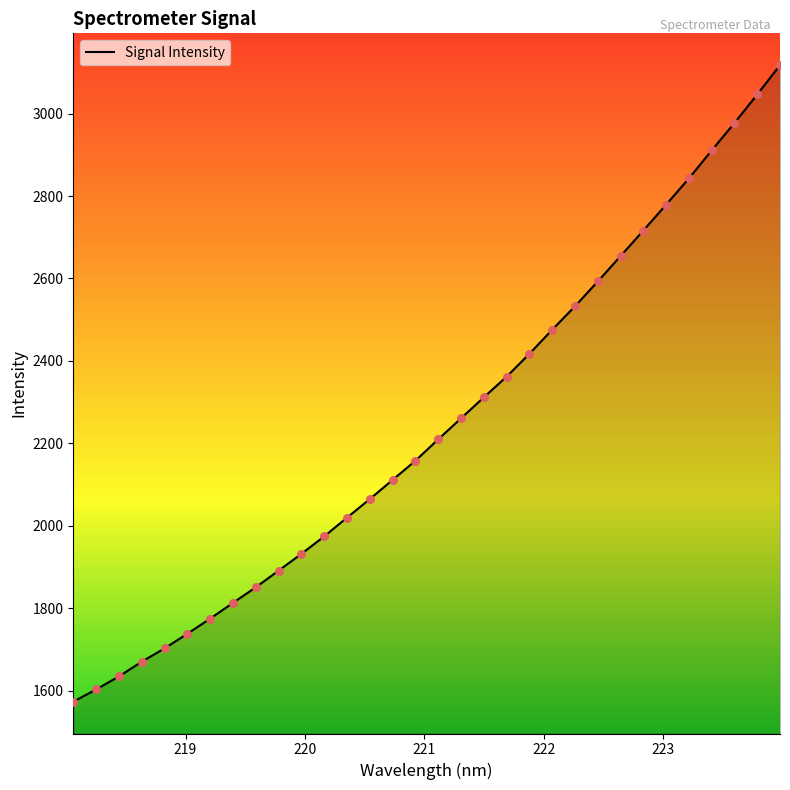

What is the difference between the maximum and minimum values?

1543.7